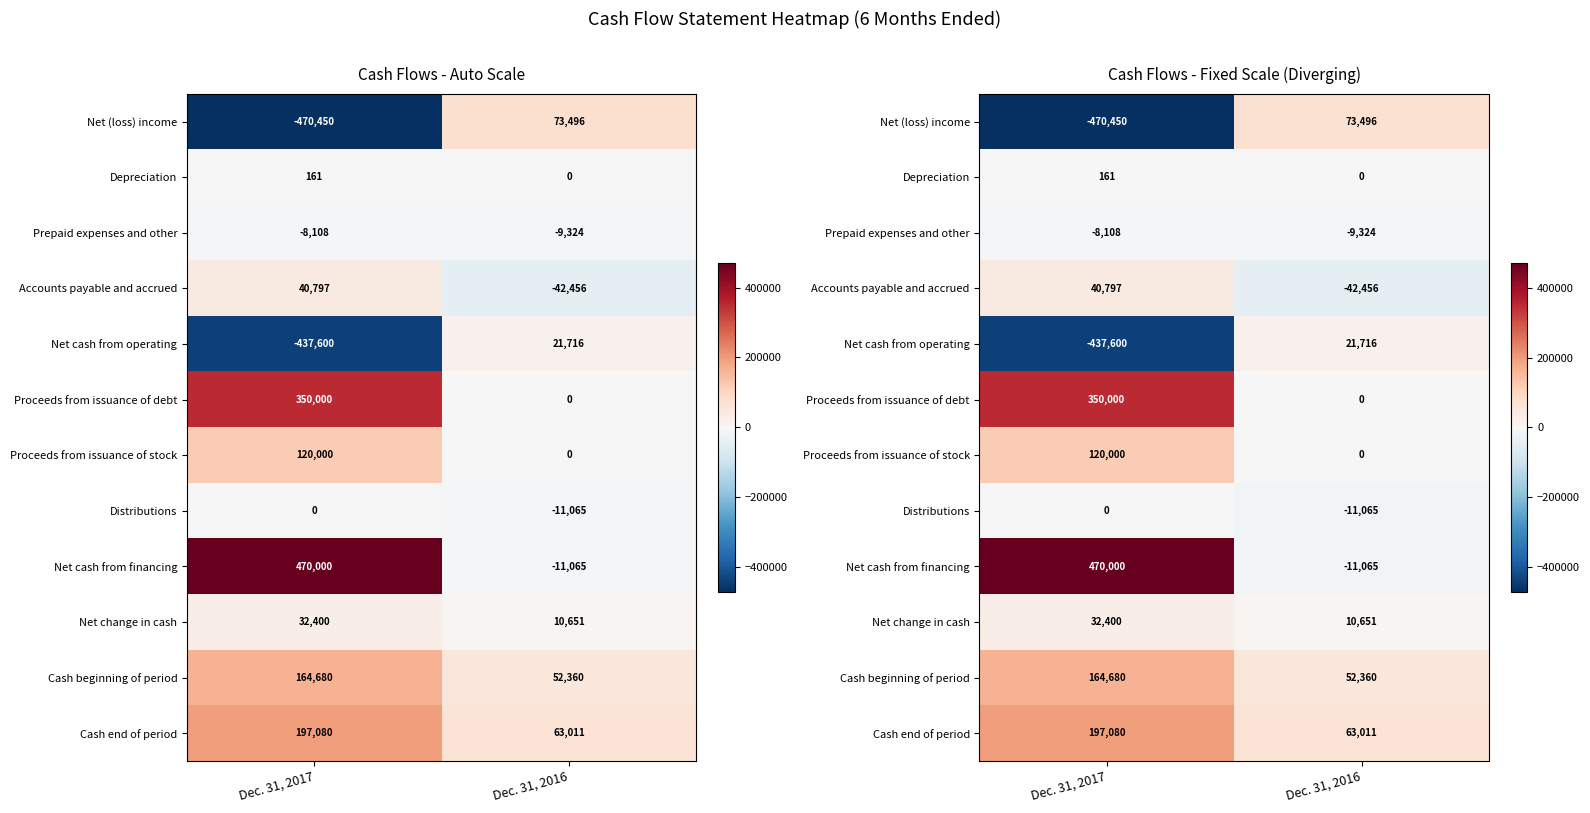

At which category is the sum across all series the highest?

Dec. 31, 2017